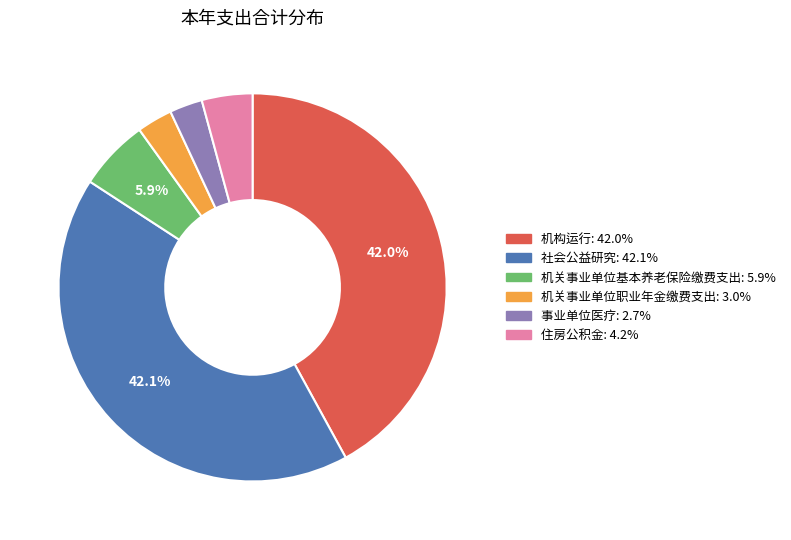

Combined, do 机构运行 and 机关事业单位基本养老保险缴费支出 account for over 50%?

No